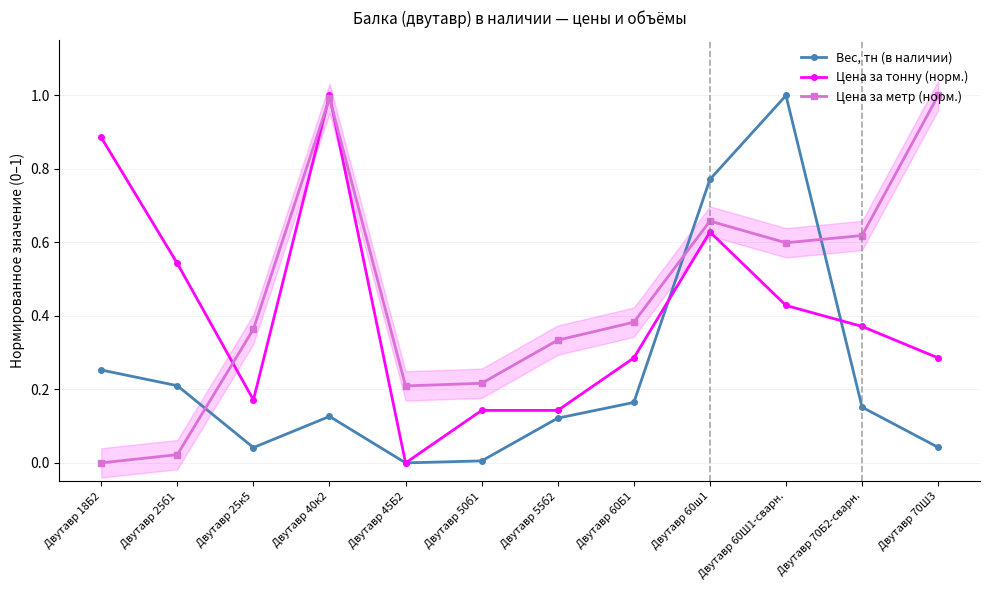

List the series in order of their peak value, lowest first.

Вес, тн (в наличии), Цена за тонну (норм.), Цена за метр (норм.)